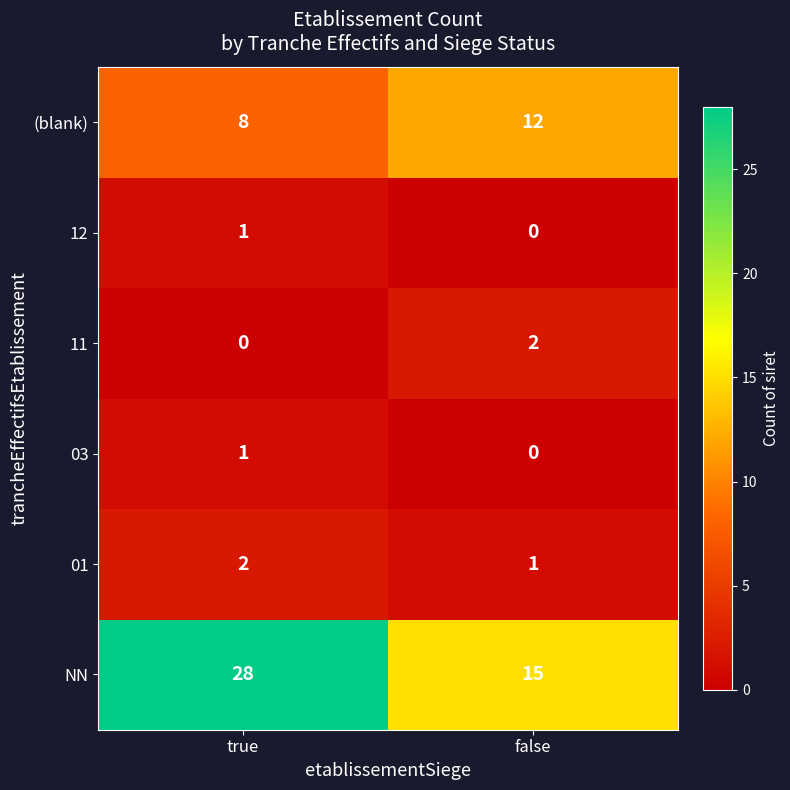

True or false: NN has a value of 28 at true.

True